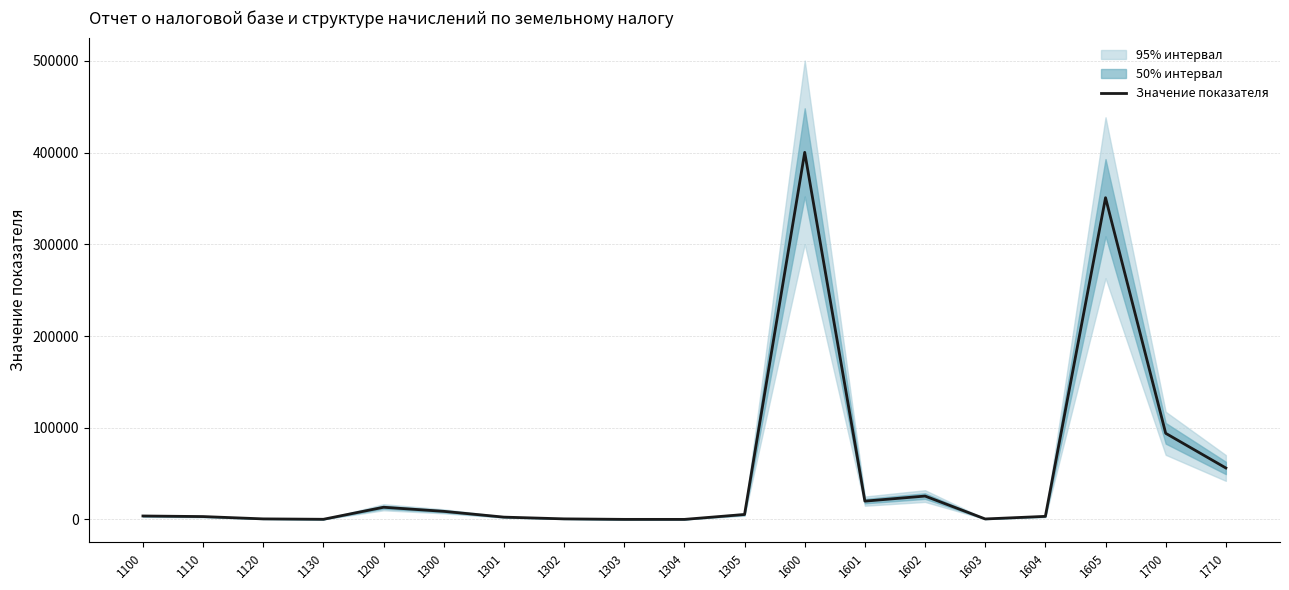

The value at 1130 is 206. True or false?

True